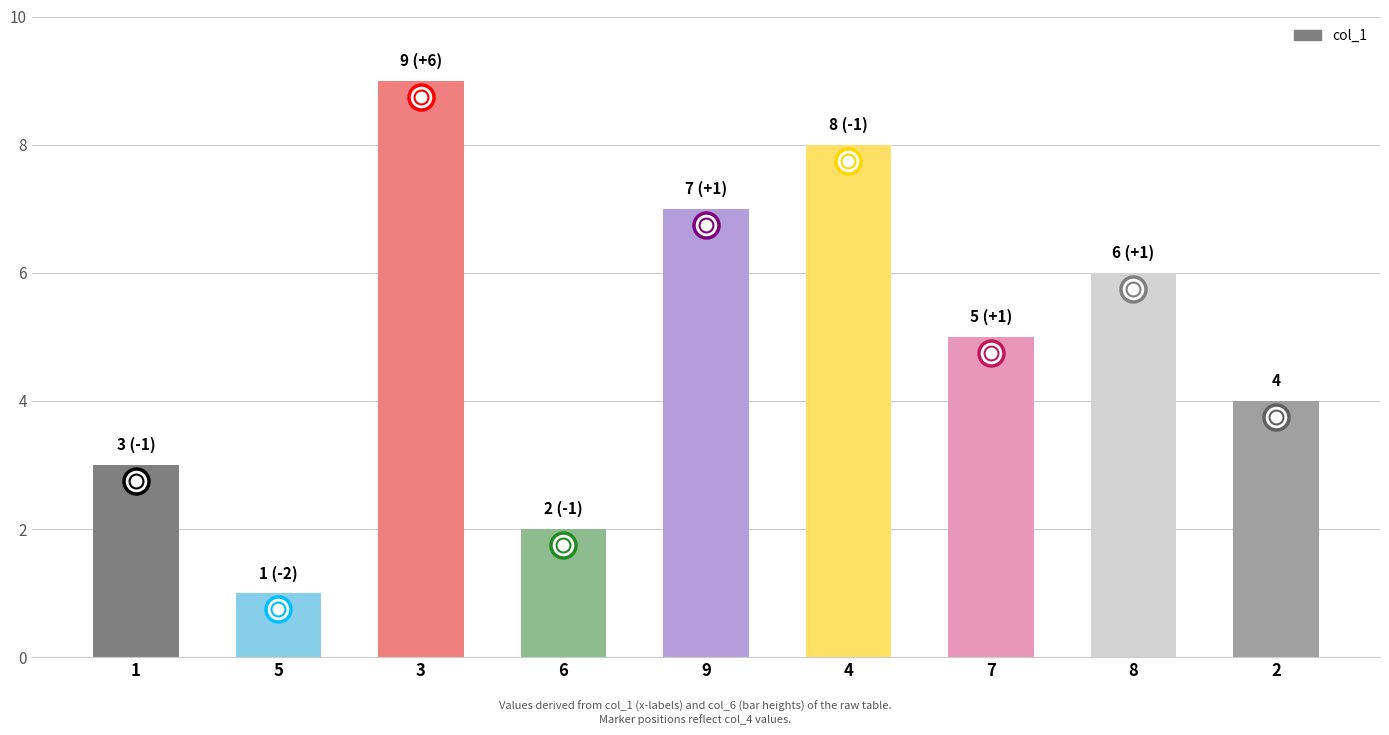

List the labels in order of value, largest first.

3, 4, 9, 8, 7, 2, 1, 6, 5